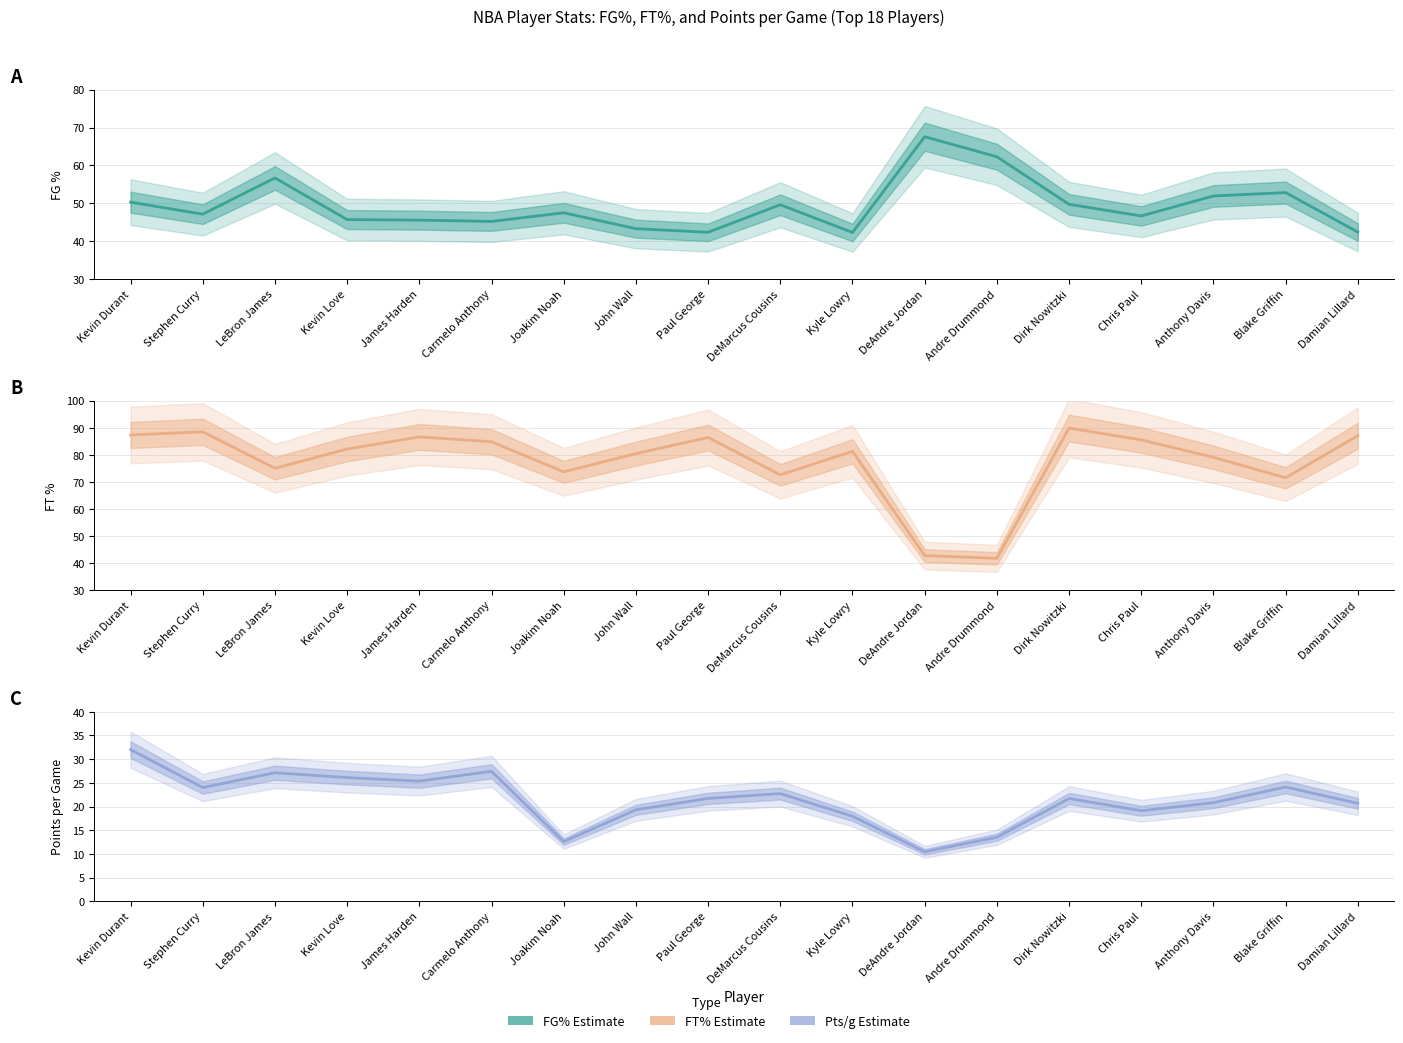

At Joakim Noah, list the series in order from largest to smallest.

tFT%, tFG%, tPts/g